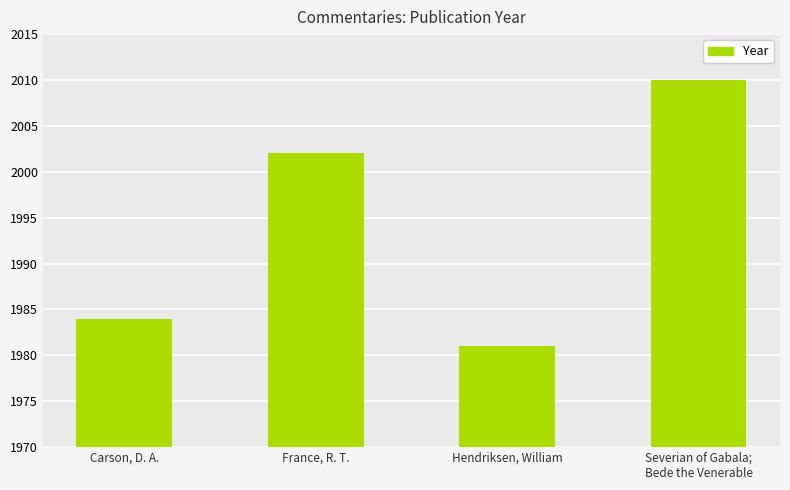

What is the sum of the values at Severian of Gabala;
Bede the Venerable and Carson, D. A.?

3994